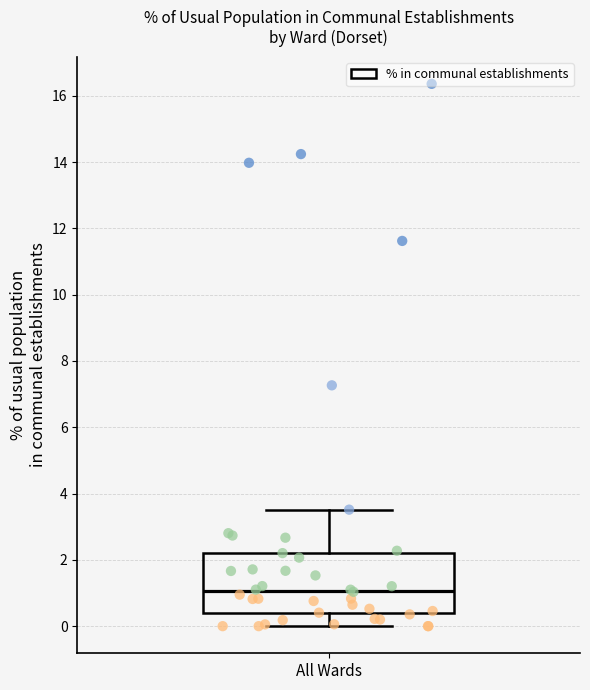

Where does the upper whisker of the box for All Wards end on the y-axis? The values are not printed on the chart, so give them approximately, as read against the axis.

3.6